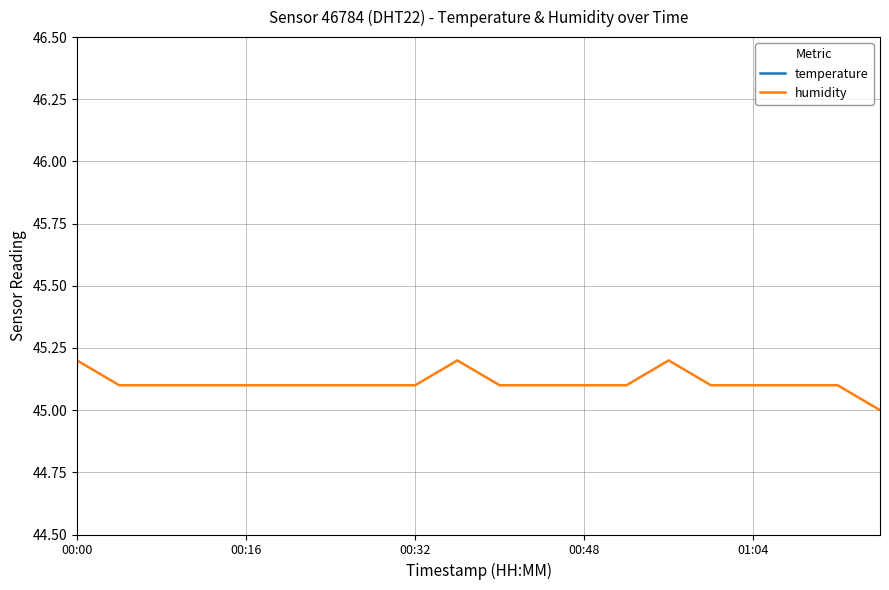

What position from the right is 00:00?

20